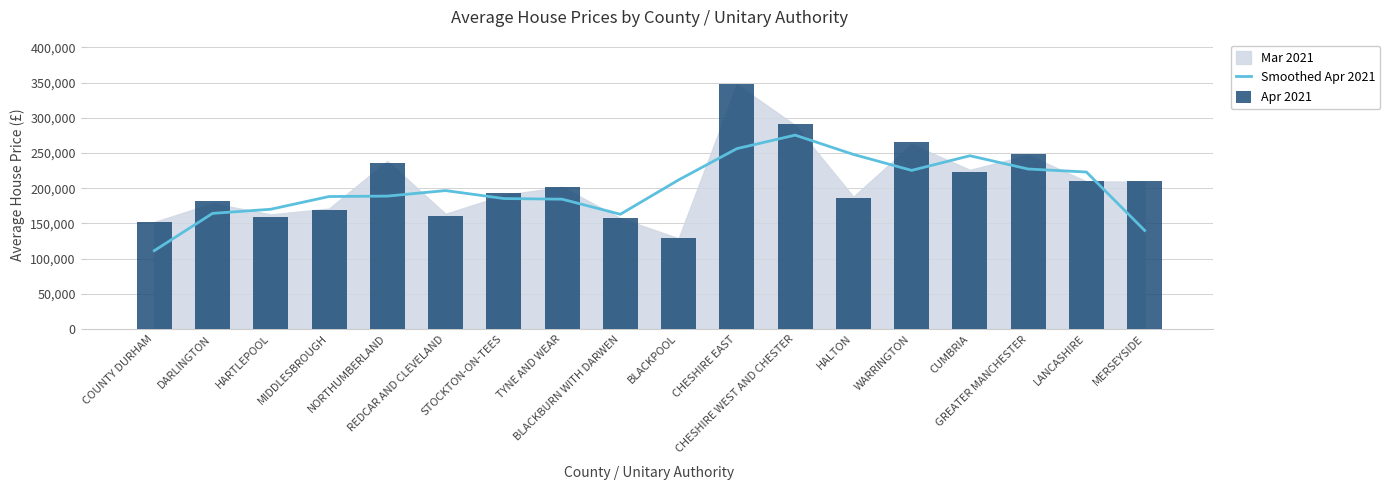

Which series has the widest spread of values?

Apr 2021